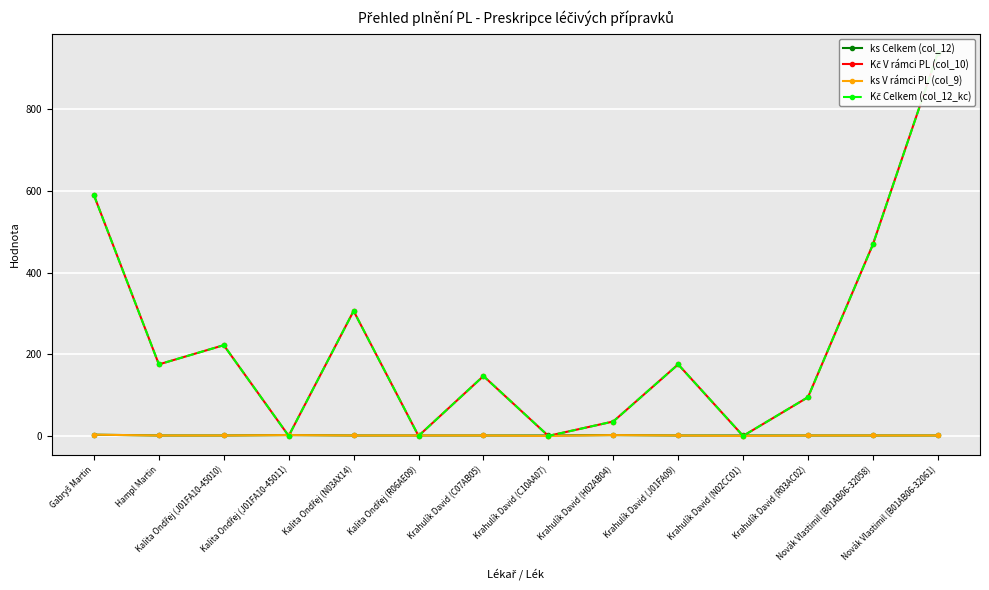

How many data points does each series have?

14